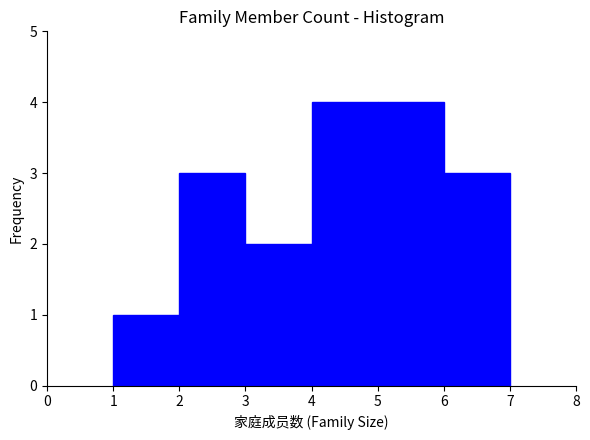

Reading left to right, transcribe this chart: for each bar, give the range it covers on the x-axis and its height. The values are not printed on the chart, so give them approximately, as read against the axis.

1 to 2: 1
2 to 3: 3
3 to 4: 2
4 to 5: 4
5 to 6: 4
6 to 7: 3